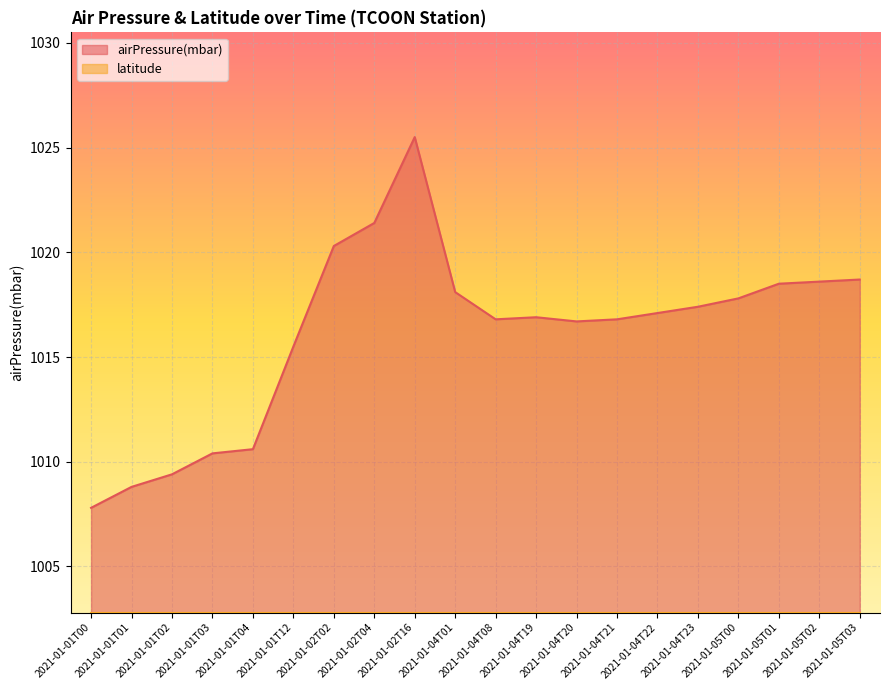

What is the label of the 8th point from the right?

2021-01-04T20